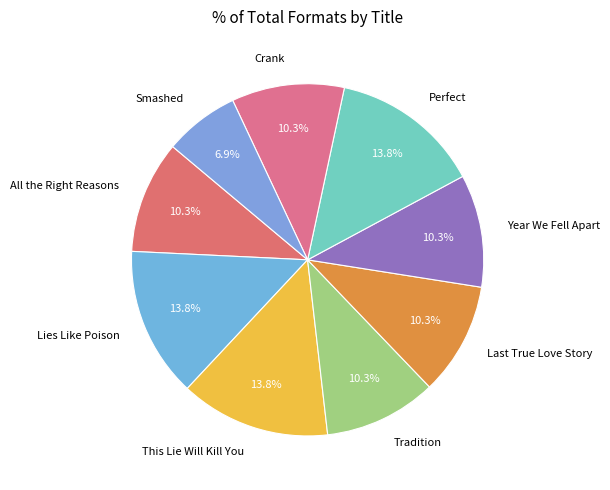

Is there any slice that represents more than half of the pie?

No